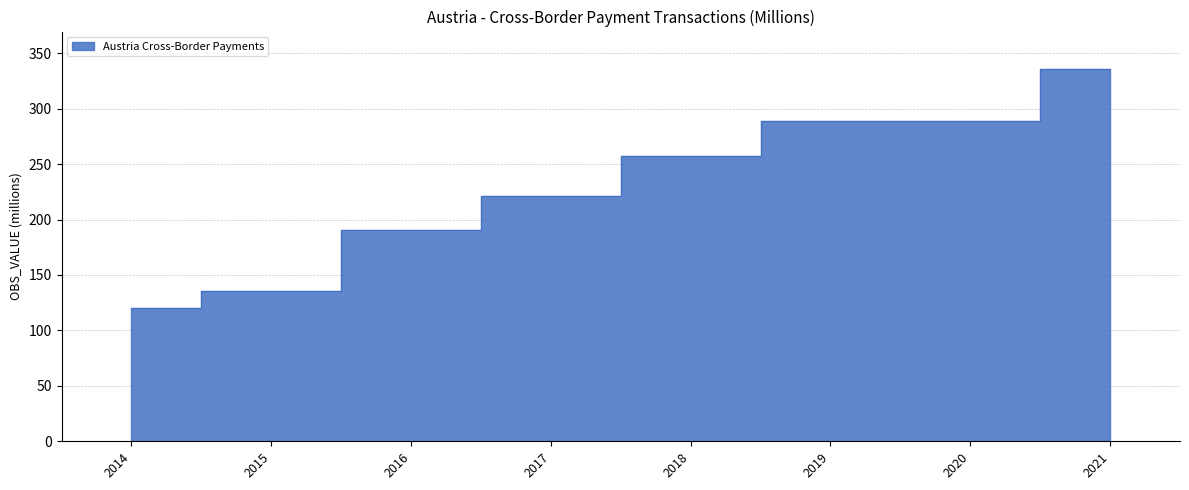

What is the difference between the values at 2015 and 2020?

153.4